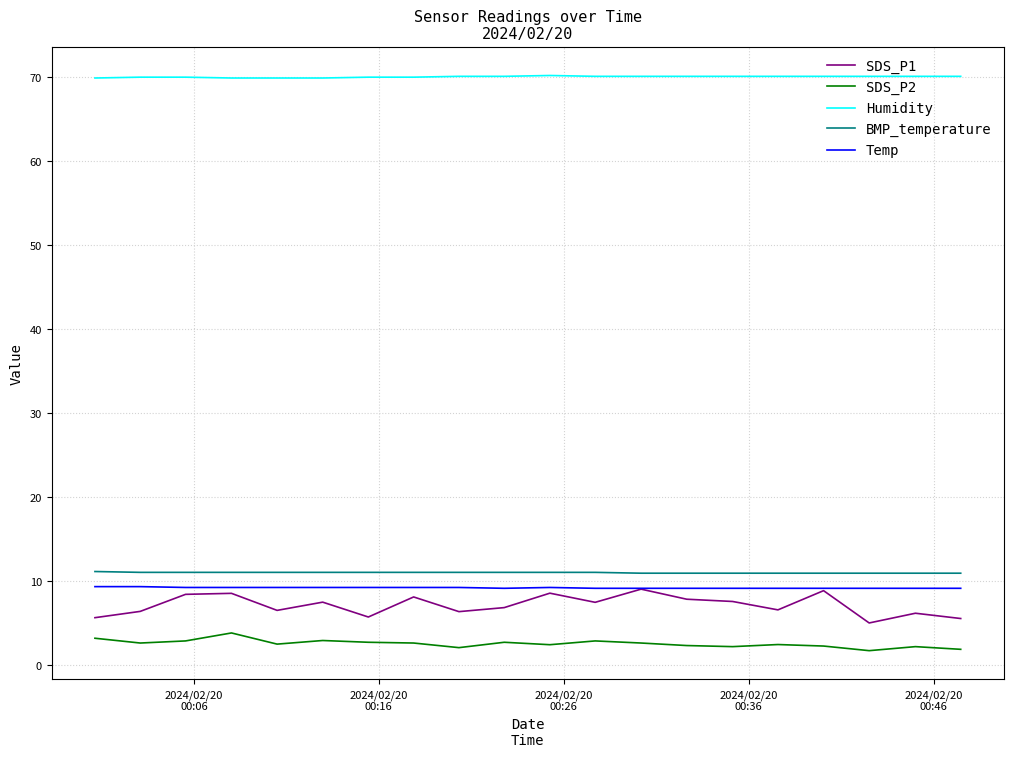

How many categories are shown in the chart?

20